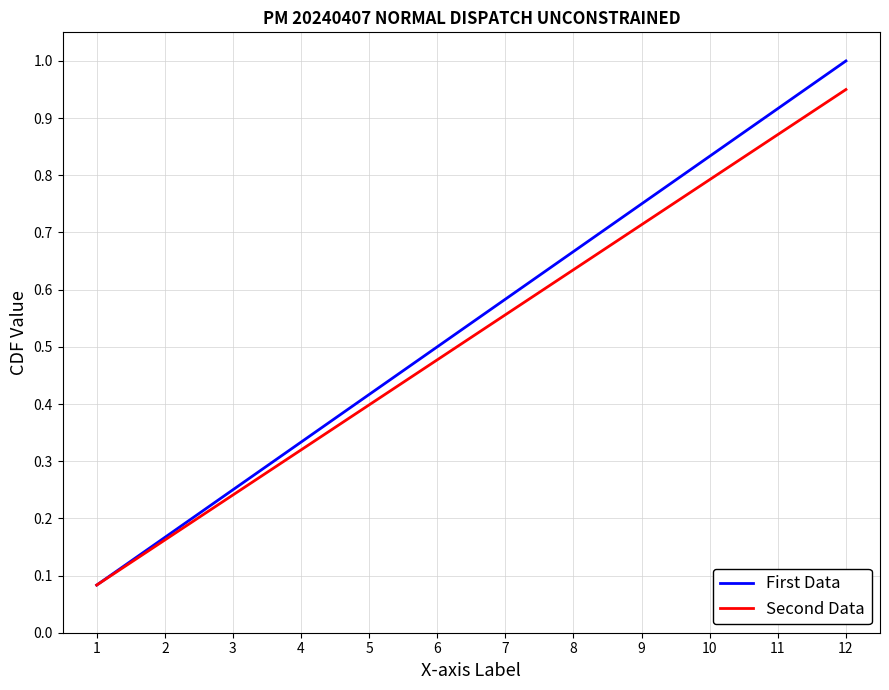

List the labels in order of First Data value, smallest first.

1, 2, 3, 4, 5, 6, 7, 8, 9, 10, 11, 12